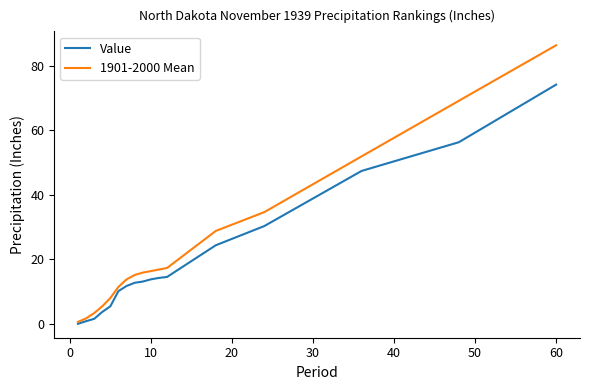

What is the highest value of the Value series?

74.2